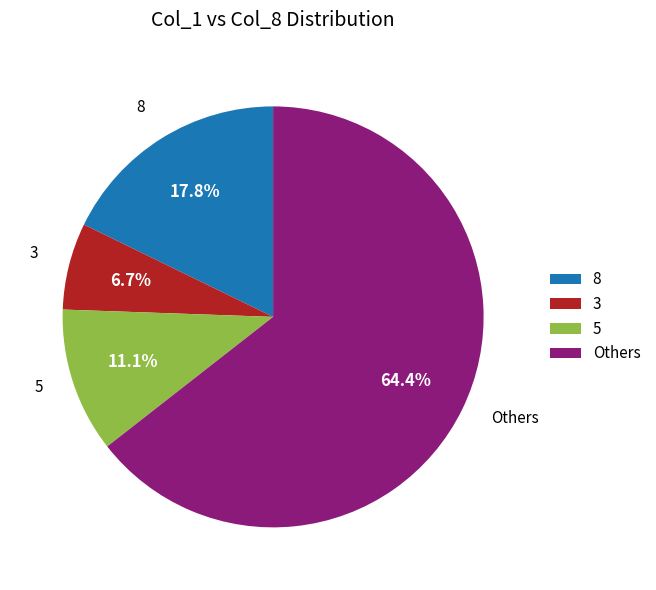

Rank the categories by value from lowest to highest.

3, 5, 8, Others